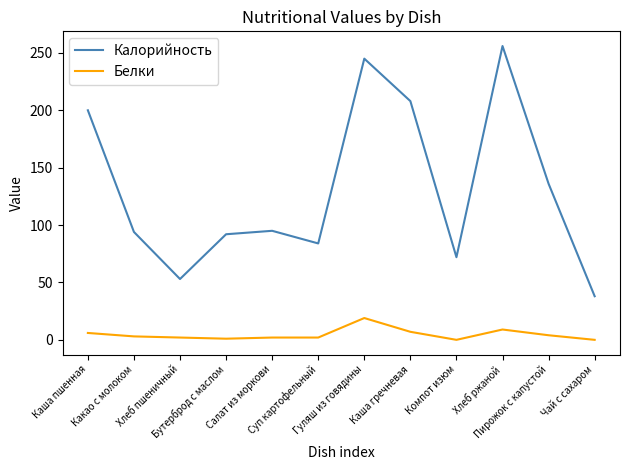

What are all the series names shown in the legend?

Калорийность, Белки